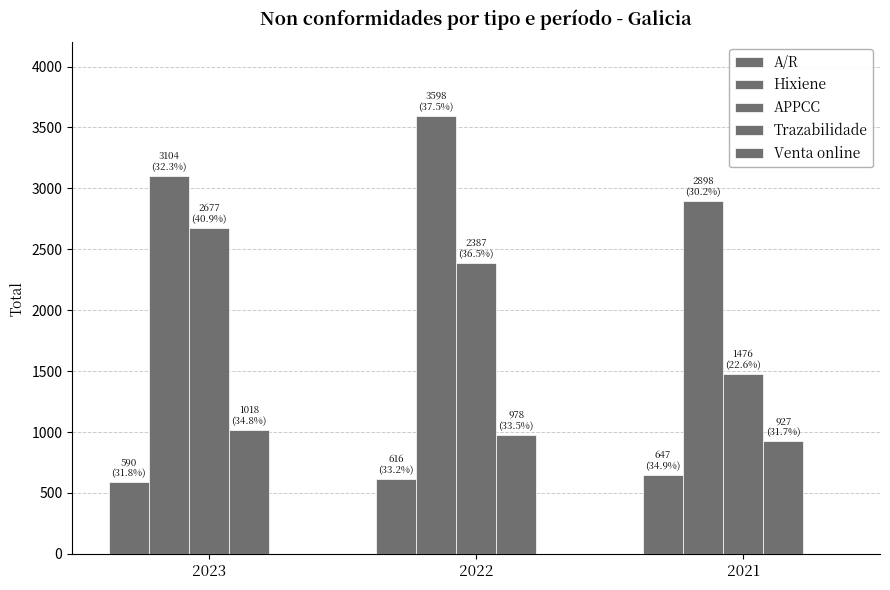

How many categories are shown in the chart?

3